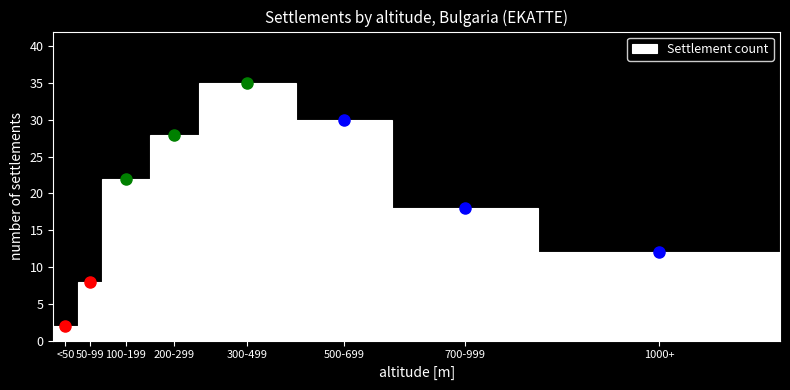

Reading right to left, what are all the values shown in this chart?

1000+=12	700-999=18	500-699=30	300-499=35	200-299=28	100-199=22	50-99=8	<50=2